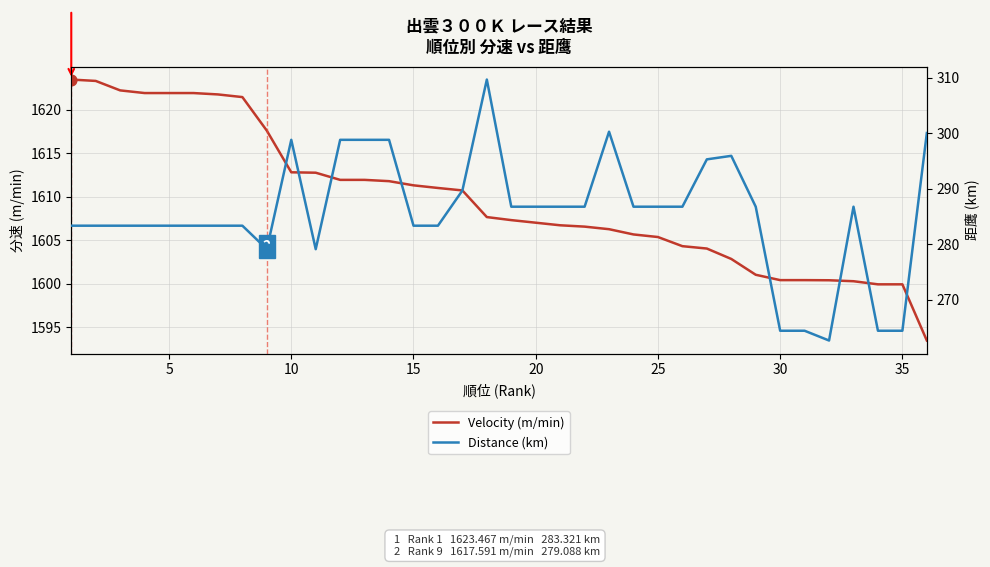

Is the value of Distance (km) at 35 greater than the value of Velocity (m/min) at 18?

No